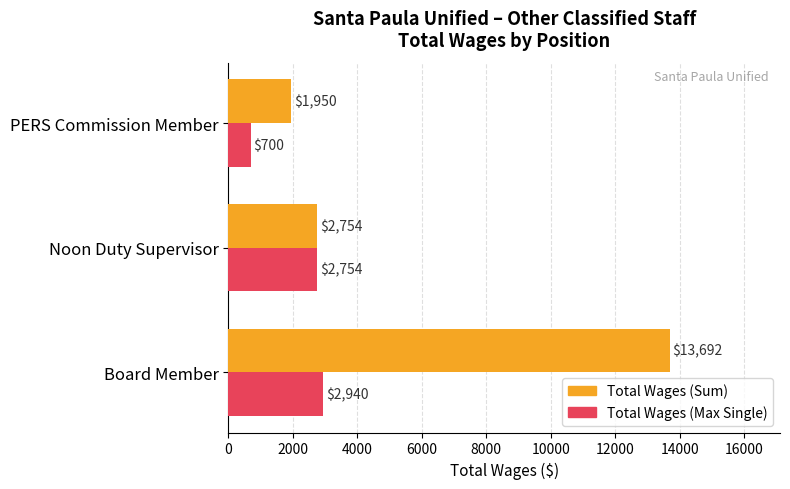

Which category has the highest value across all series?

Board Member